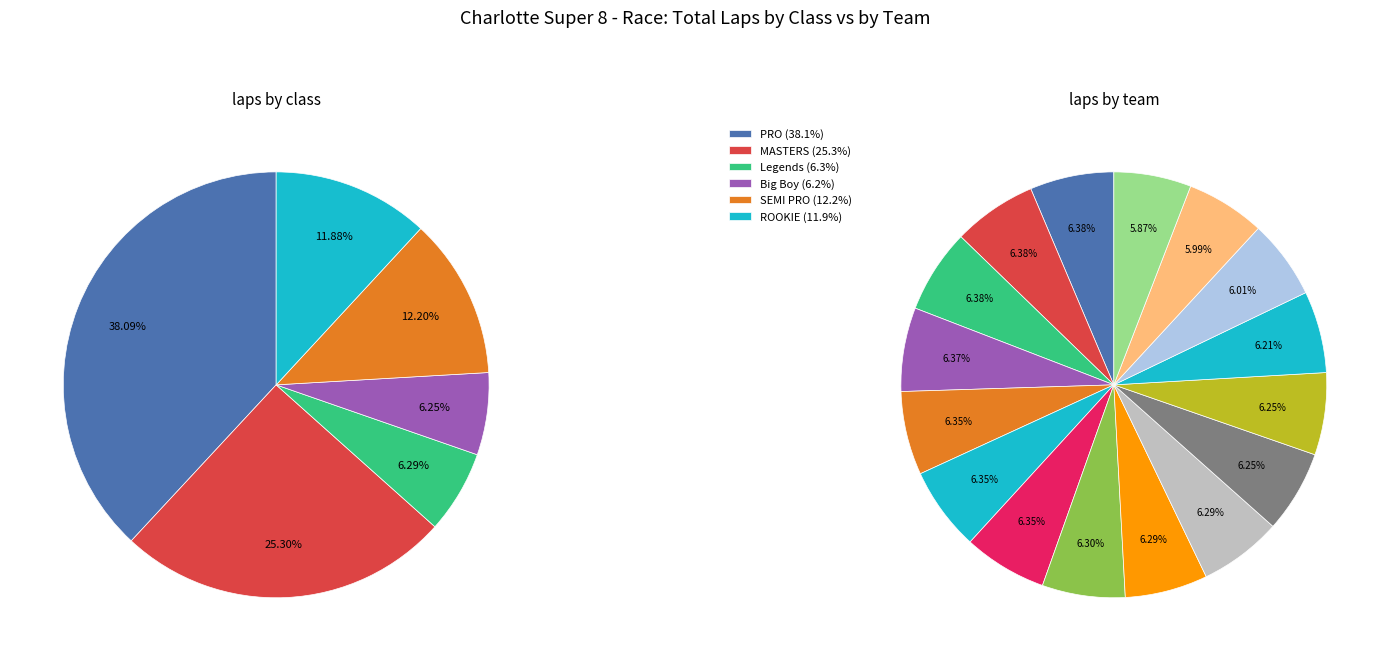

Approximately how many times larger is the value at Team Speed Factory compared to Keep Pushing 303?

1.0